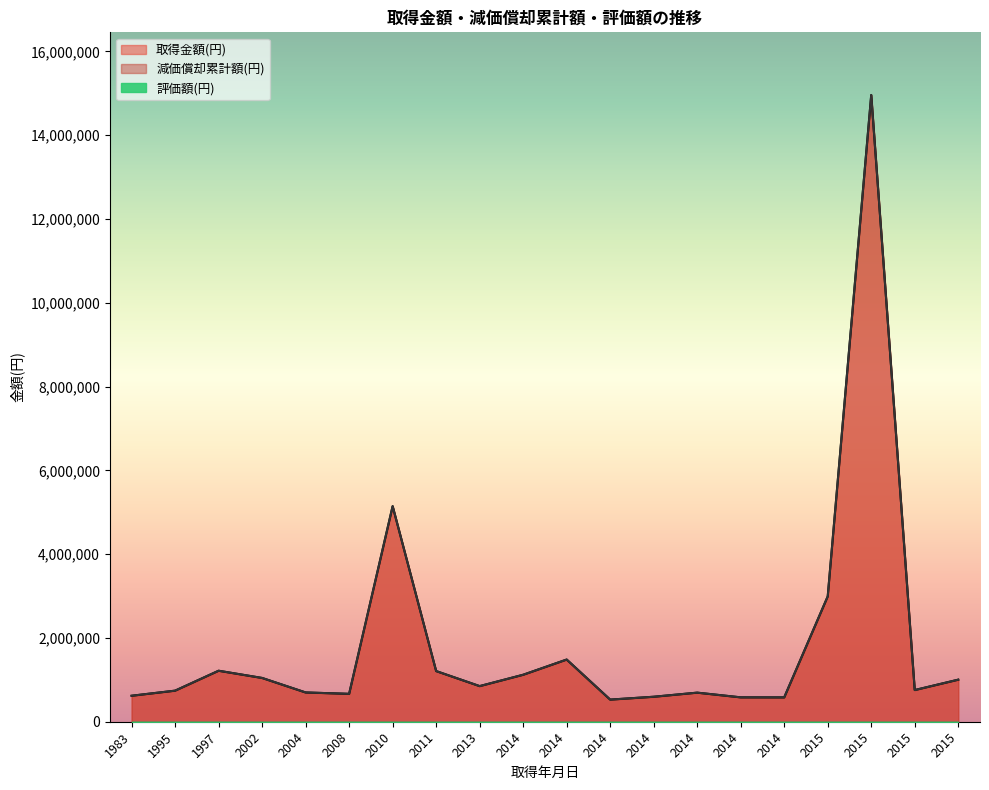

What is the smallest value displayed?

1